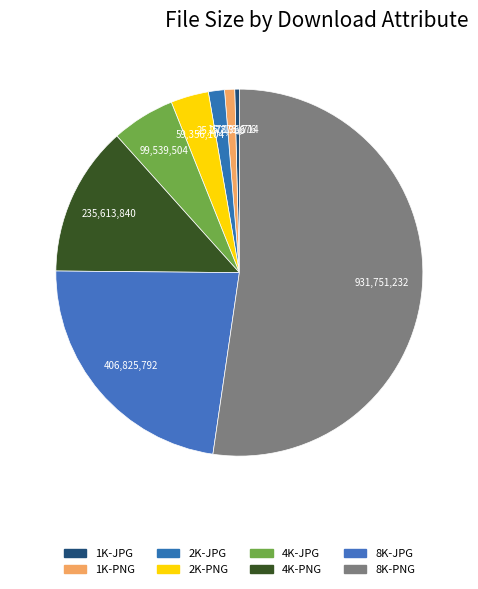

Which category accounts for the majority?

8K-PNG